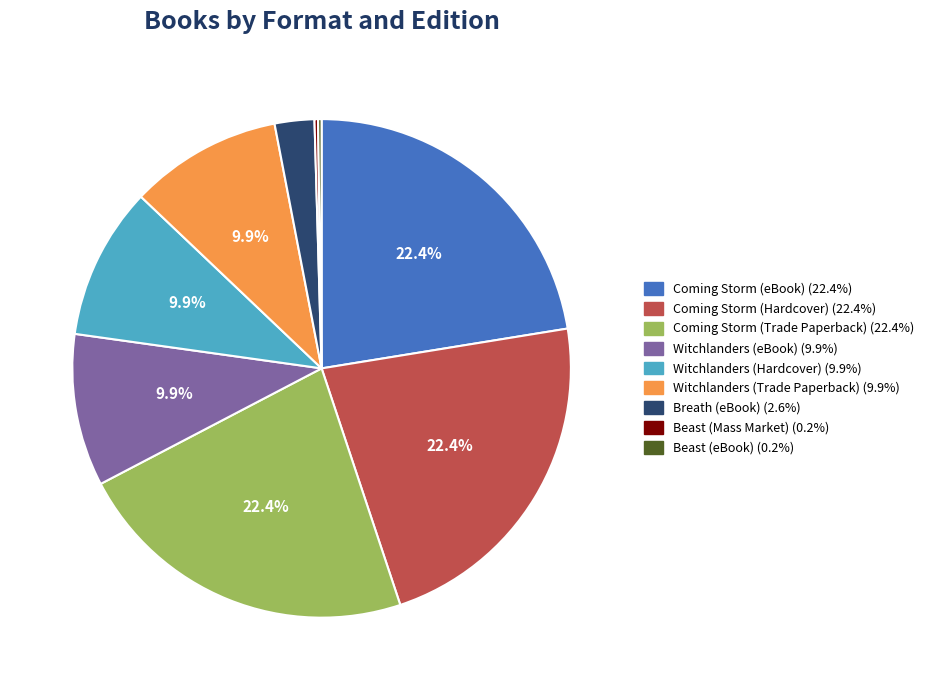

Is there any slice that represents more than half of the pie?

No